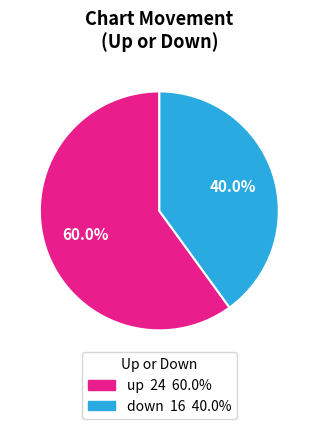

Between down and up, which is larger?

up